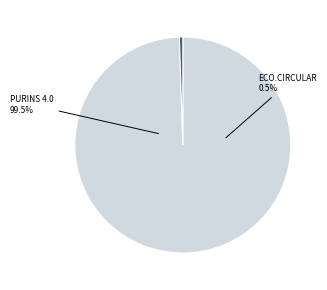

To the nearest percent, what percentage of the pie is Grup Operatiu ECO.CIRCULAR?

1%